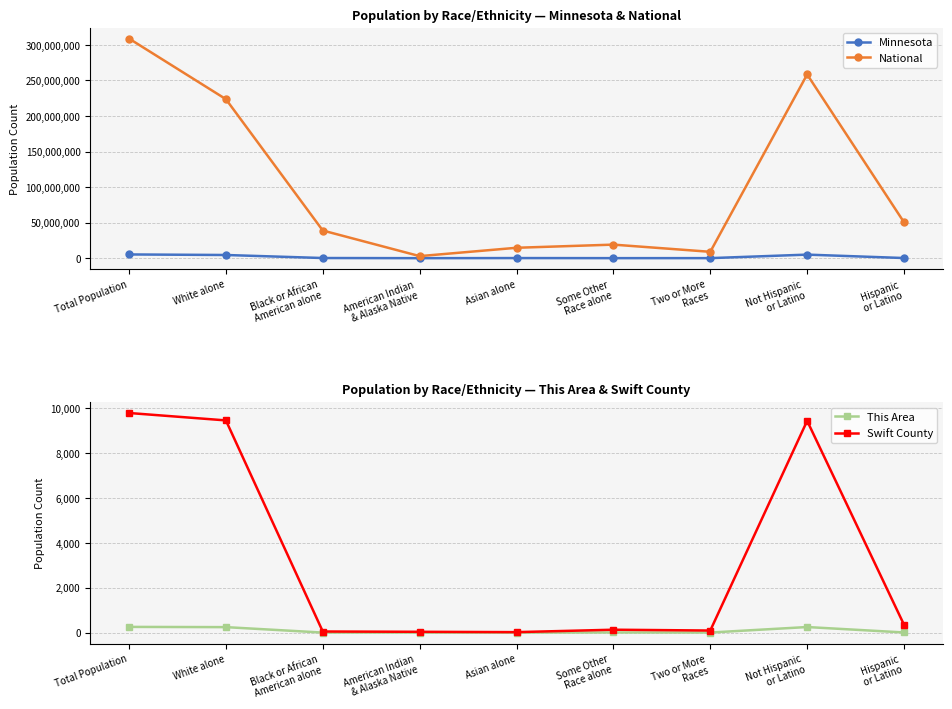

True or false: Minnesota and This Area intersect in this chart.

False